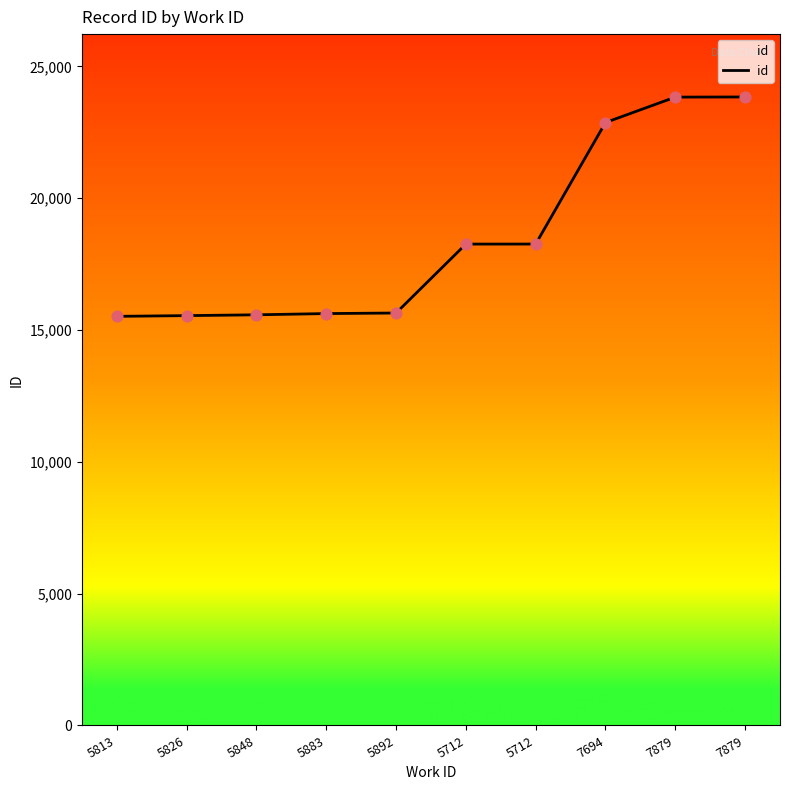

Is this an area chart (filled region under the line)?

Yes